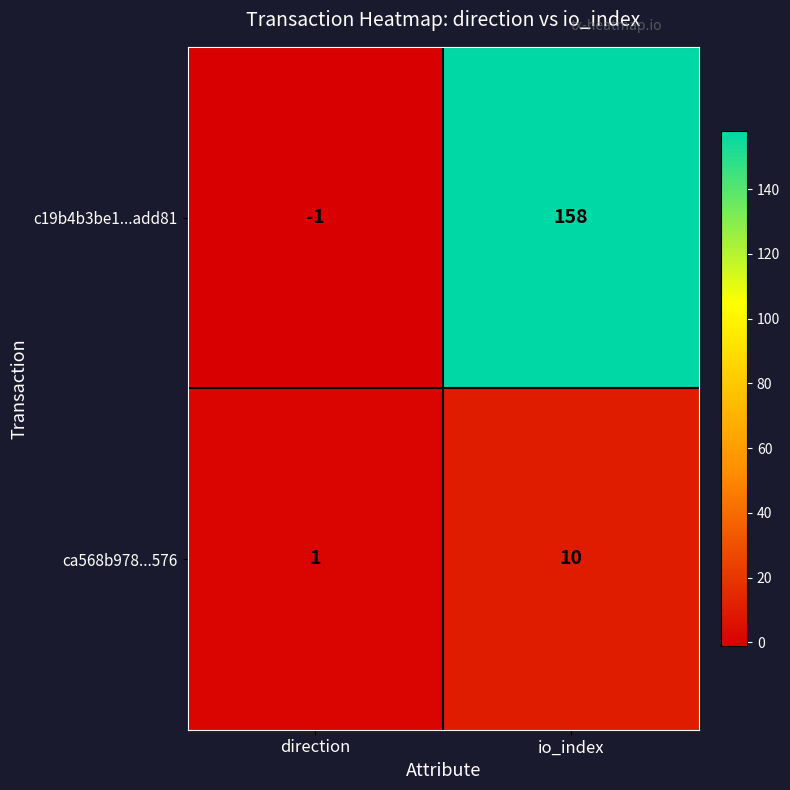

What is the sum of the c19b4b3be1...add81 values at io_index and direction?

157